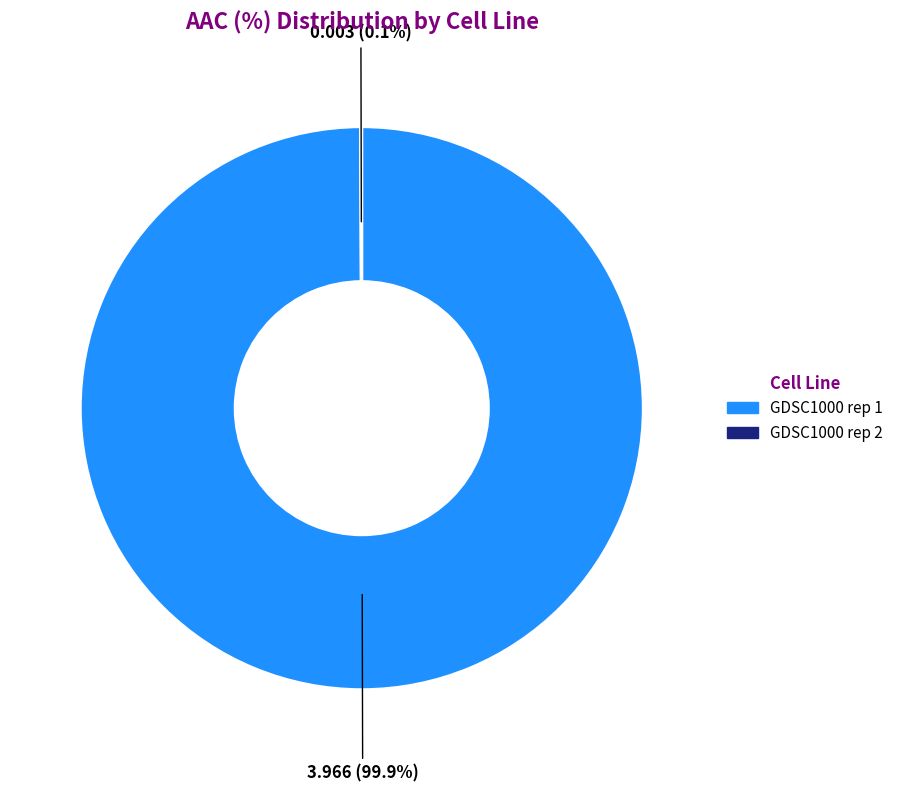

What percentage is NOT represented by GDSC1000 rep 1?

0.1%